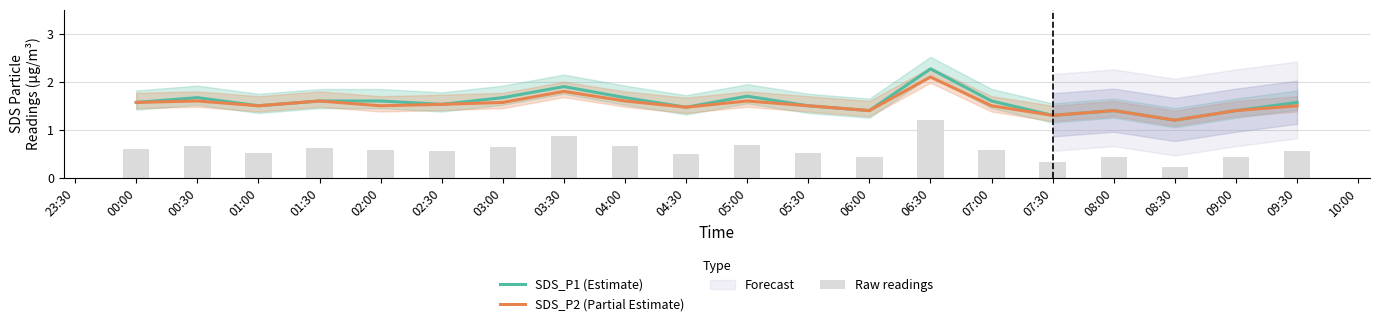

Reading right to left, transcribe all the data shown in this chart.

SDS_P1 (Estimate): 1.6	1.4	1.2	1.4	1.3	1.6	2.3	1.4	1.5	1.7	1.5	1.7	1.9	1.7	1.5	1.6	1.6	1.5	1.7	1.6
SDS_P2 (Partial Estimate): 1.5	1.4	1.2	1.4	1.3	1.5	2.1	1.4	1.5	1.6	1.5	1.6	1.8	1.6	1.5	1.5	1.6	1.5	1.6	1.6
Raw readings: 0.6	0.4	0.2	0.4	0.3	0.6	1.2	0.4	0.5	0.7	0.5	0.7	0.9	0.6	0.6	0.6	0.6	0.5	0.7	0.6